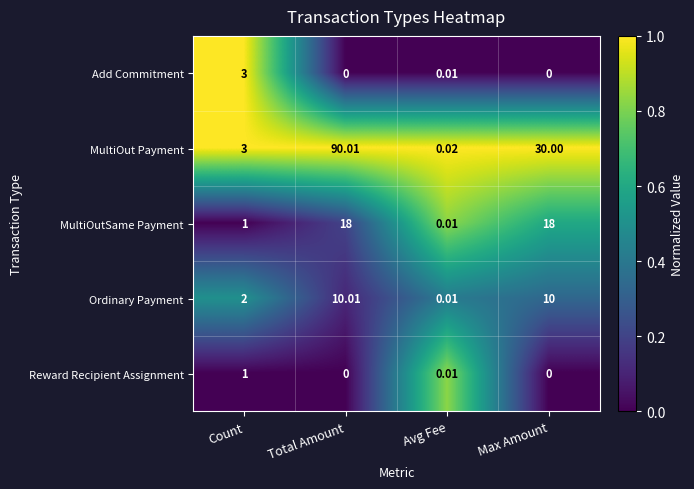

At which label is MultiOut Payment closest to 45?

Max Amount